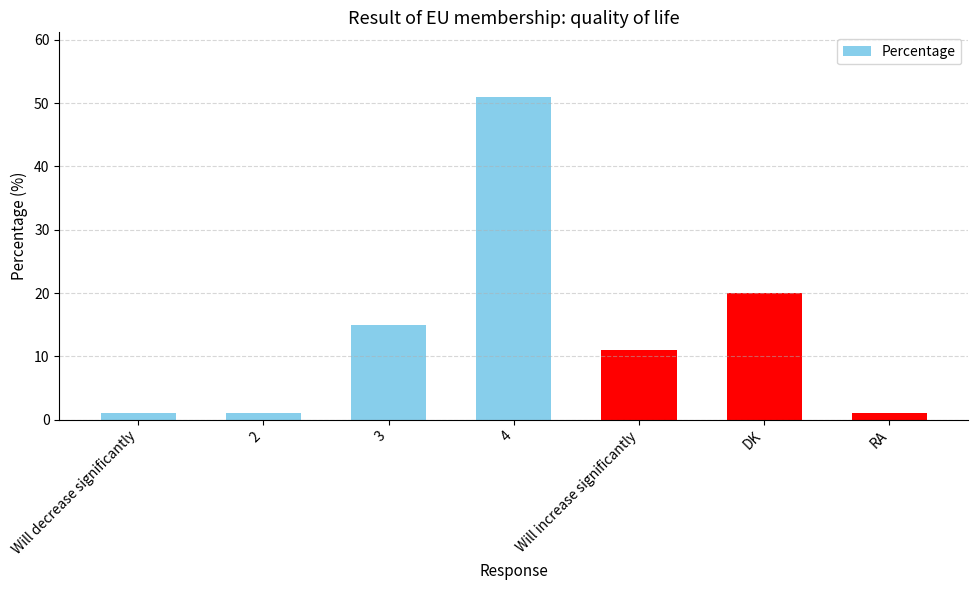

The value at 4 is 30. True or false?

False